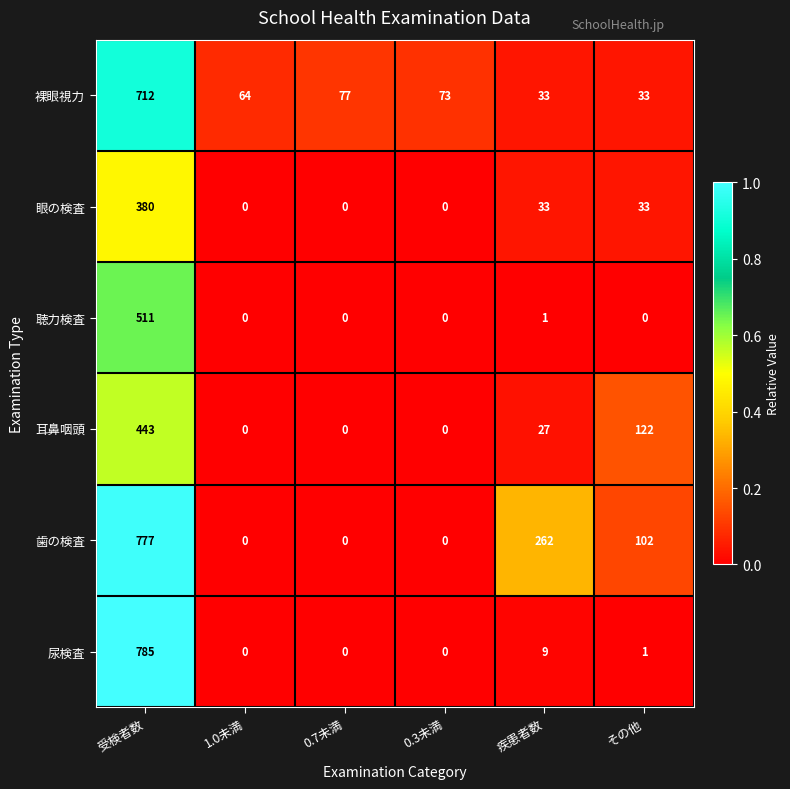

At how many categories does at least one series exceed 0?

6